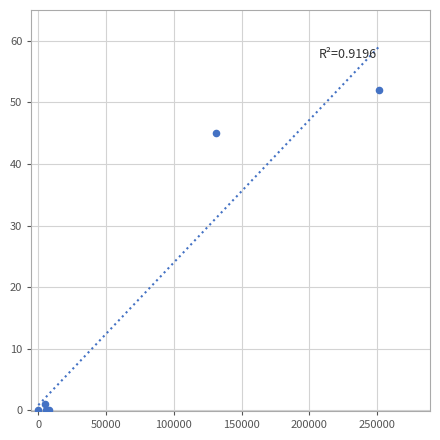

What Y value in the scatter plot is closest to 26?

45